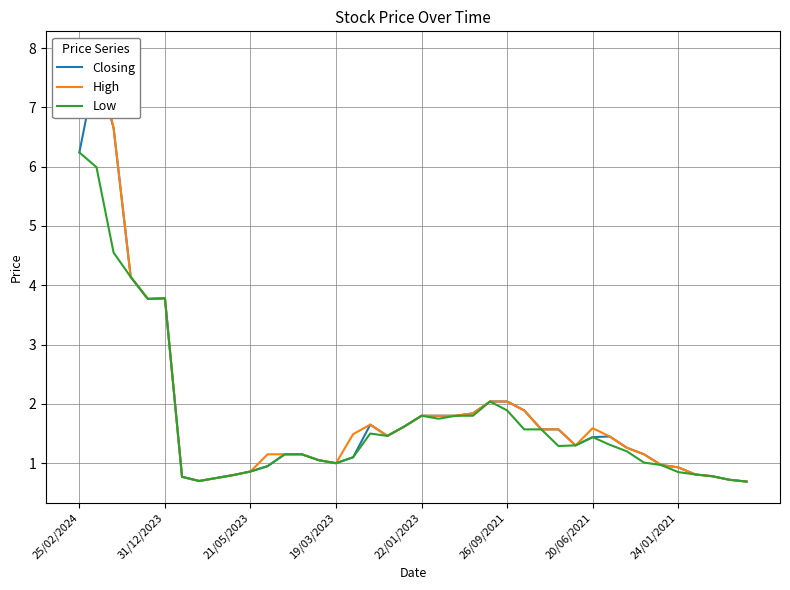

Is it true that Low equals 1.0 at 22/01/2023?

False